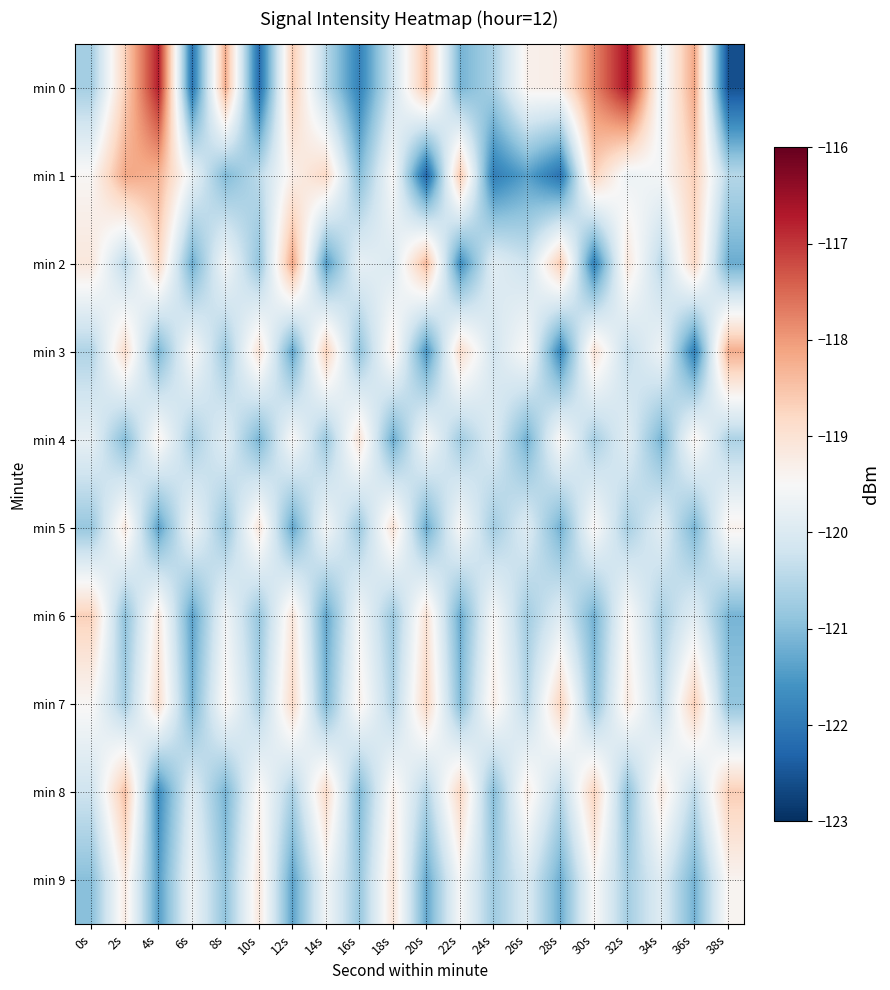

What is the maximum value shown in the chart?

-116.6